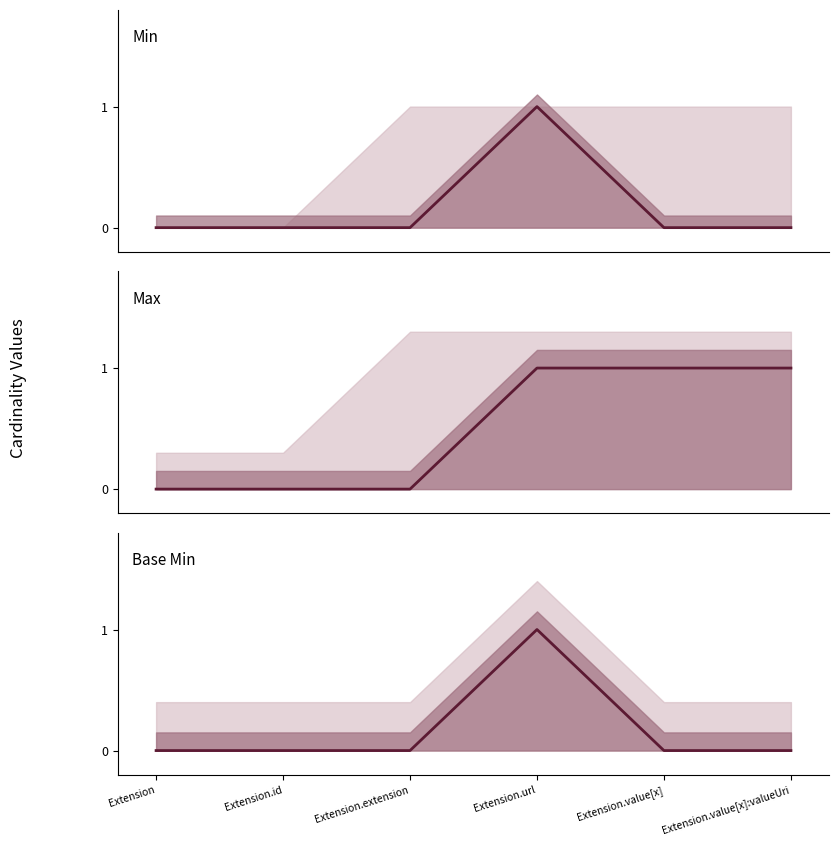

Which series has the largest range (max minus min)?

Min